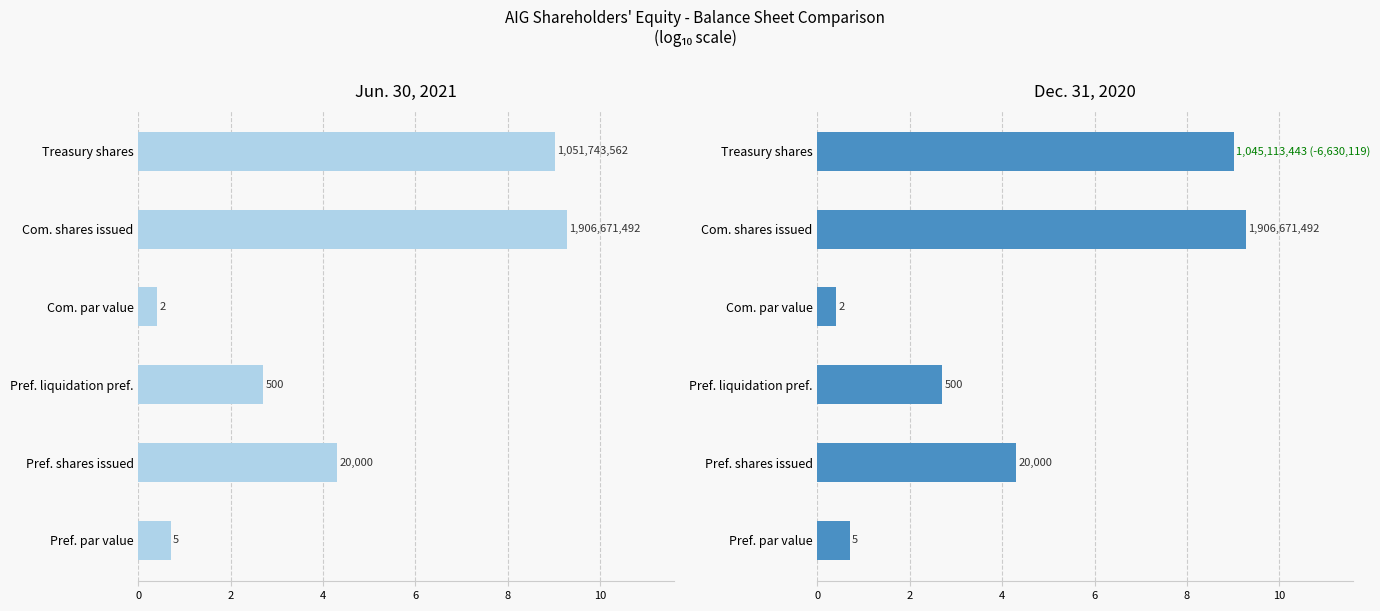

How many groups of bars are there?

6